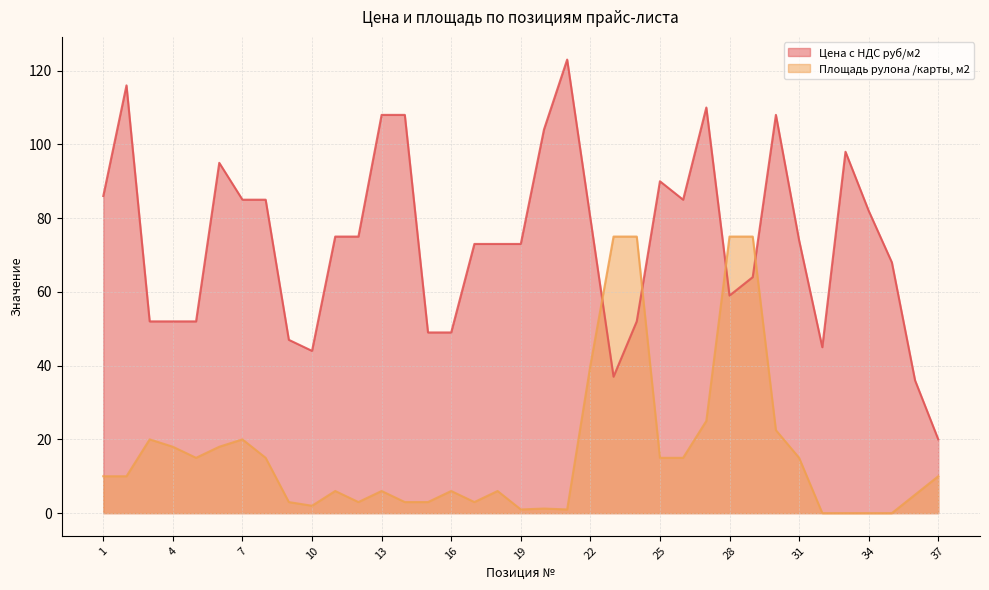

At which category does Цена с НДС руб/м2 reach its first local peak?

2